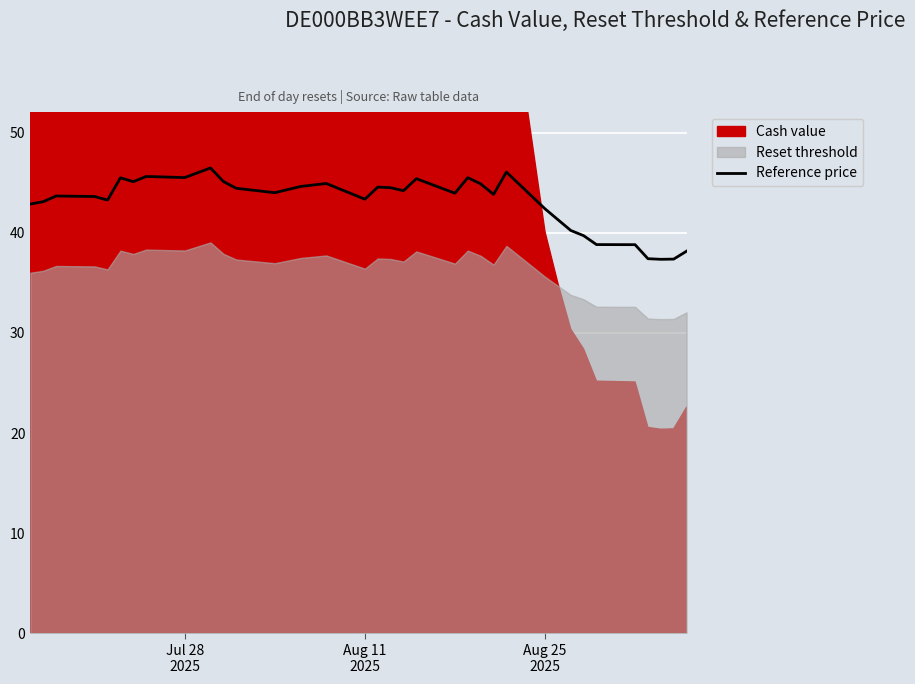

How many lines are shown in the chart?

1